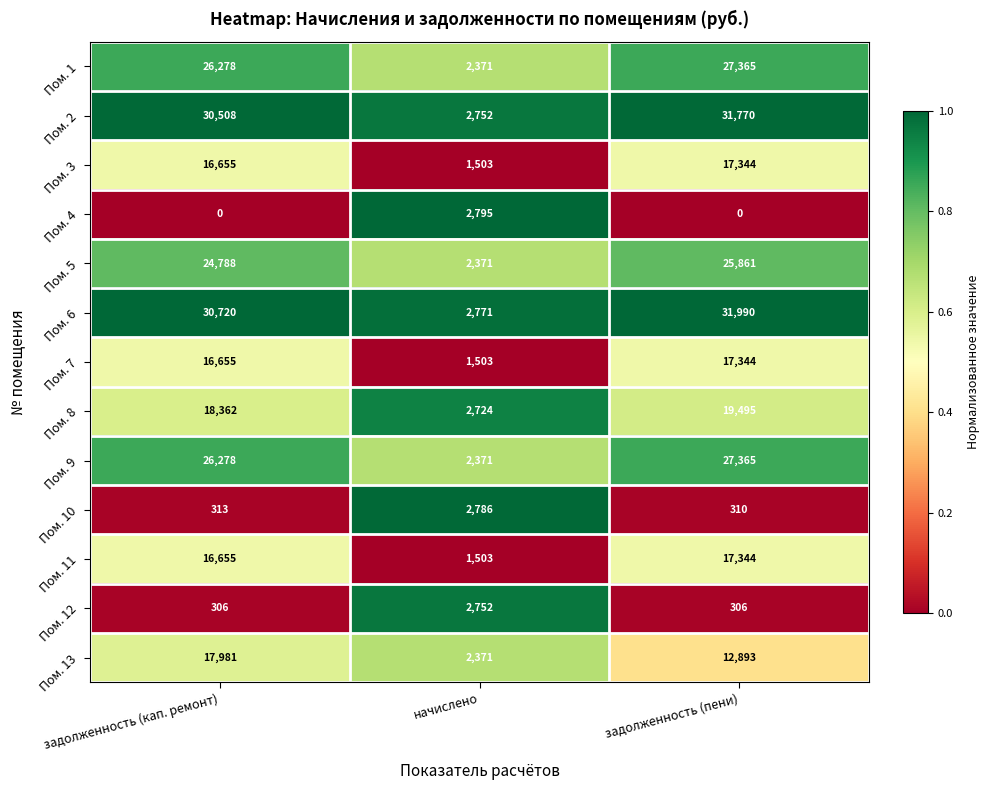

How many data points does each series have?

3